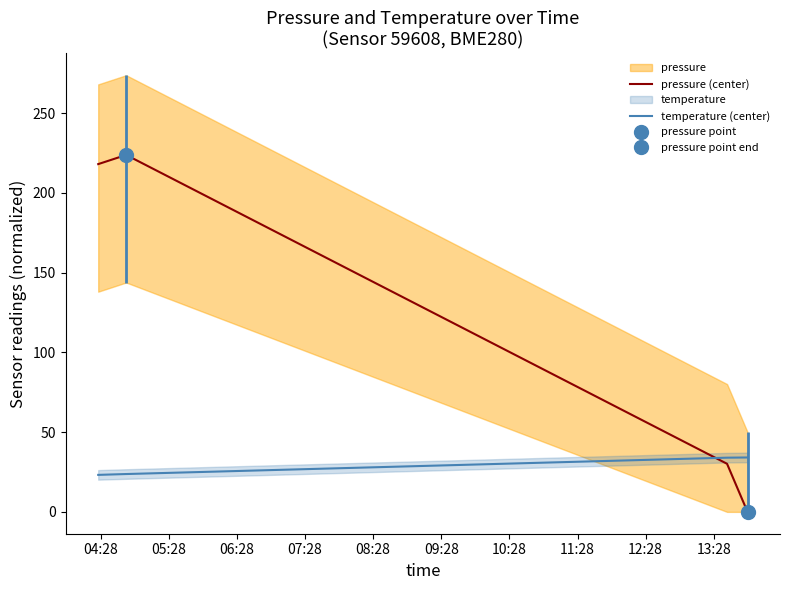

How many data points does each series have?

4